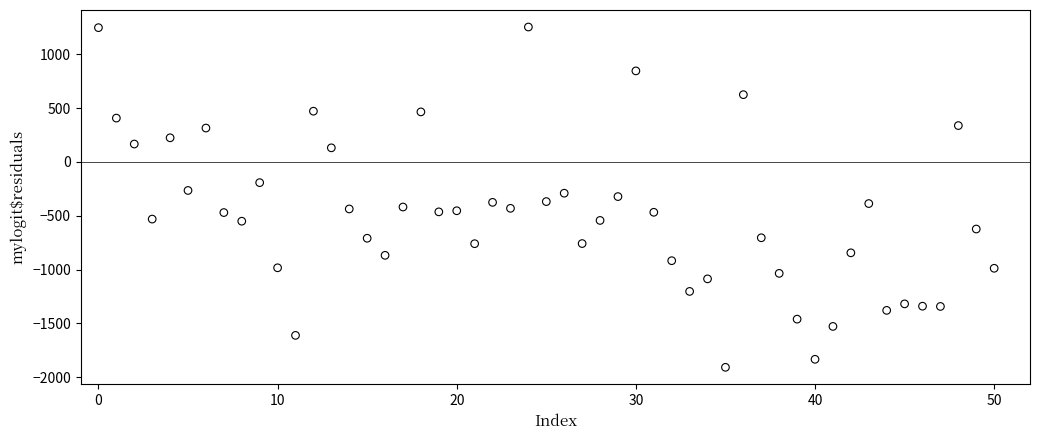

What is the range of Y values (max minus min)?

3163.1